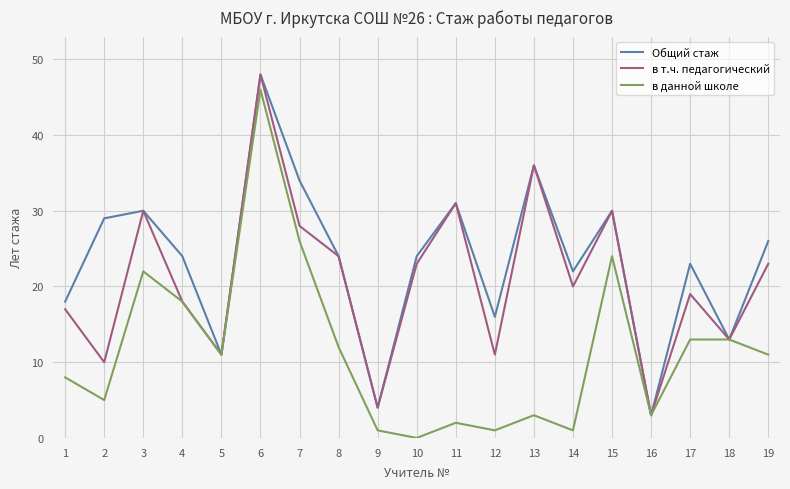

Is it true that Общий стаж equals 26 at 19?

True